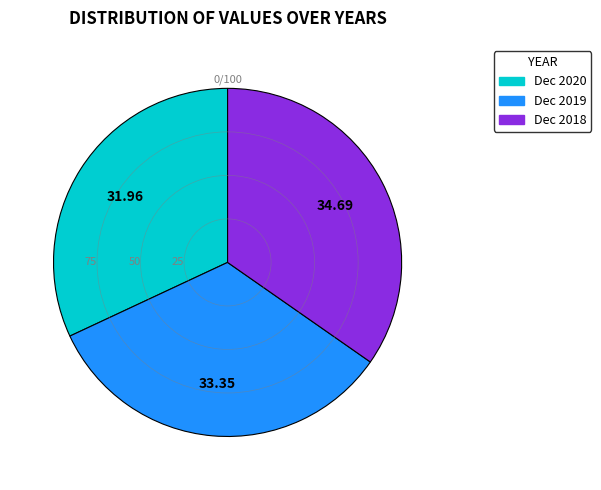

Which slice is the smallest?

Dec 2020